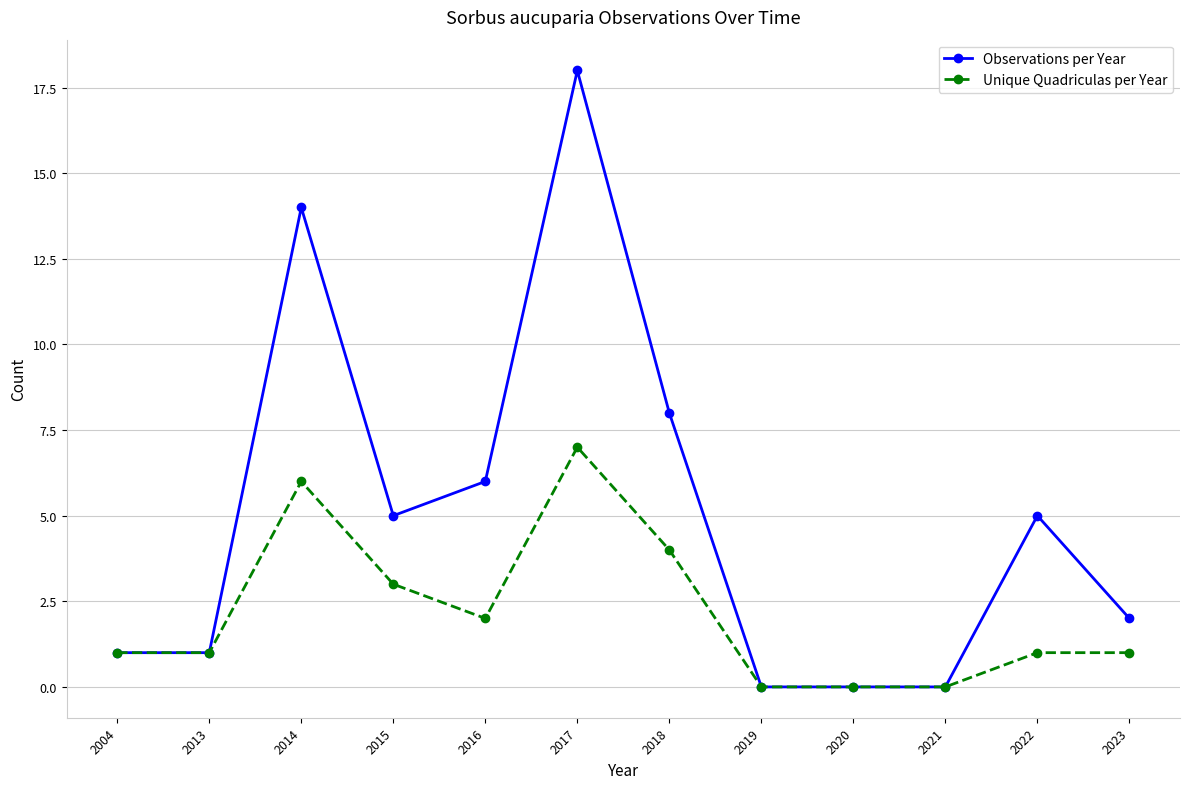

What is the spread (max minus min) of values at 2022?

4